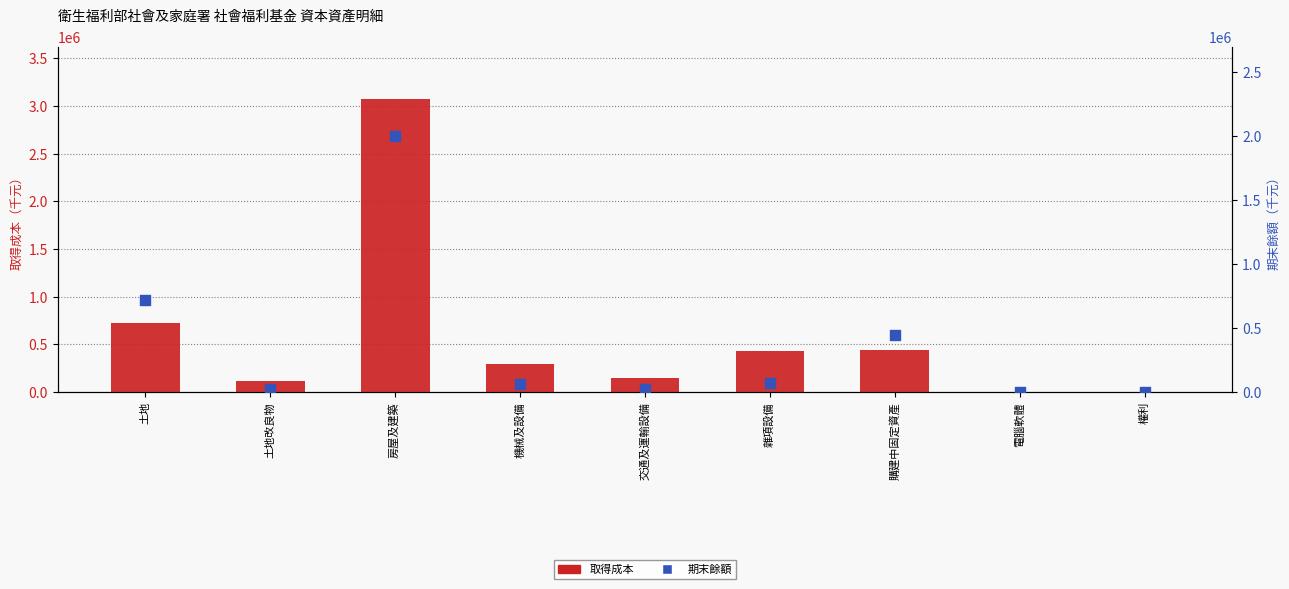

What is the total value across all series at 電腦軟體?

2842